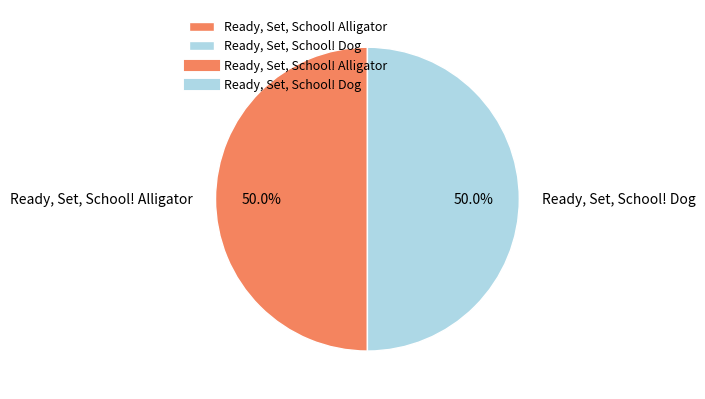

Combined, what portion of the pie is Ready, Set, School! Dog and Ready, Set, School! Alligator?

100.0%